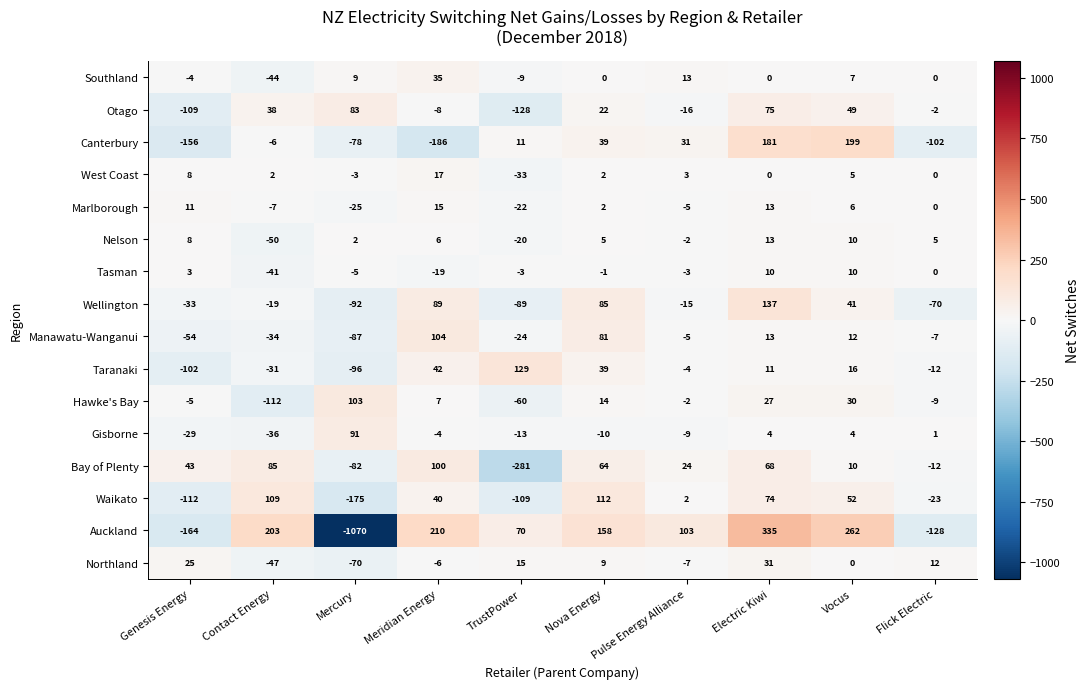

The value of Waikato at Contact Energy is 109. True or false?

True